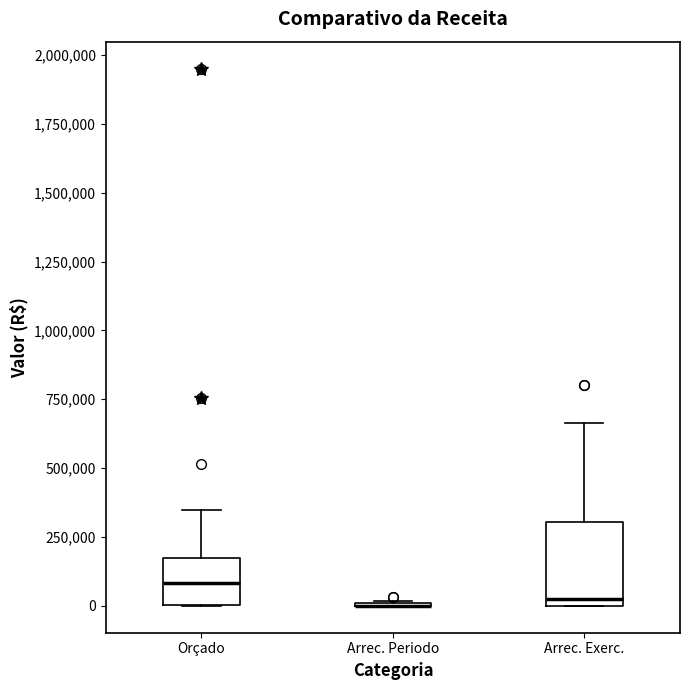

Comparing the boxes themselves (not the whiskers), which one is the tallest?

Arrec. Exerc.